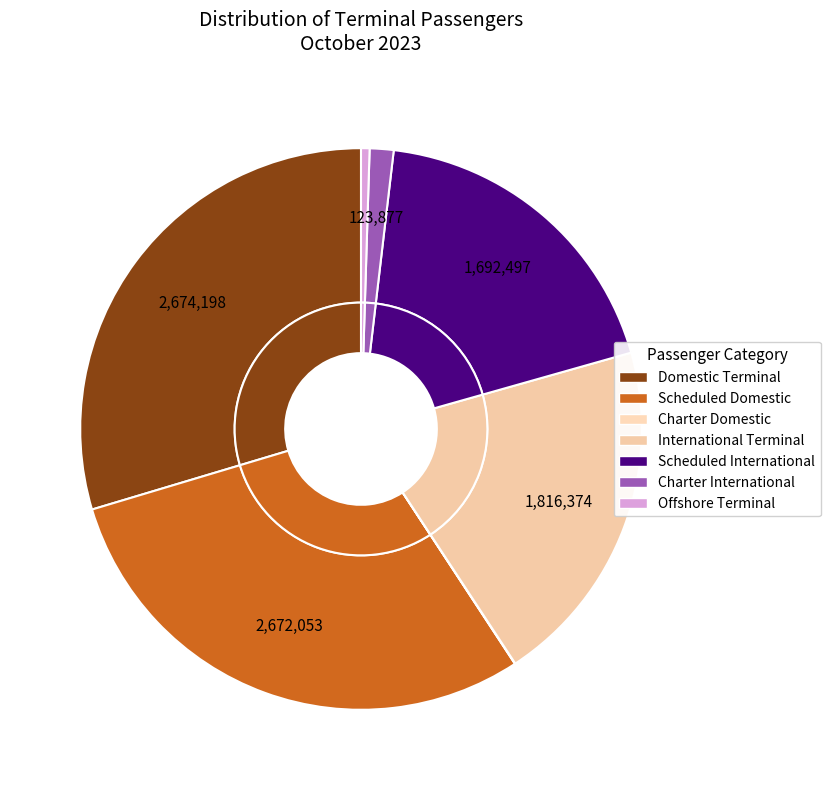

Is it true that Domestic Terminal is 16% of the pie?

False